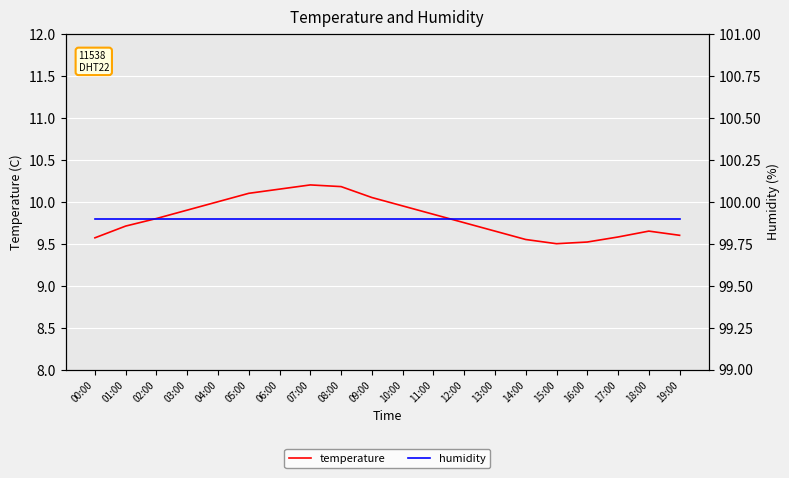

What position from the left is 04:00?

5